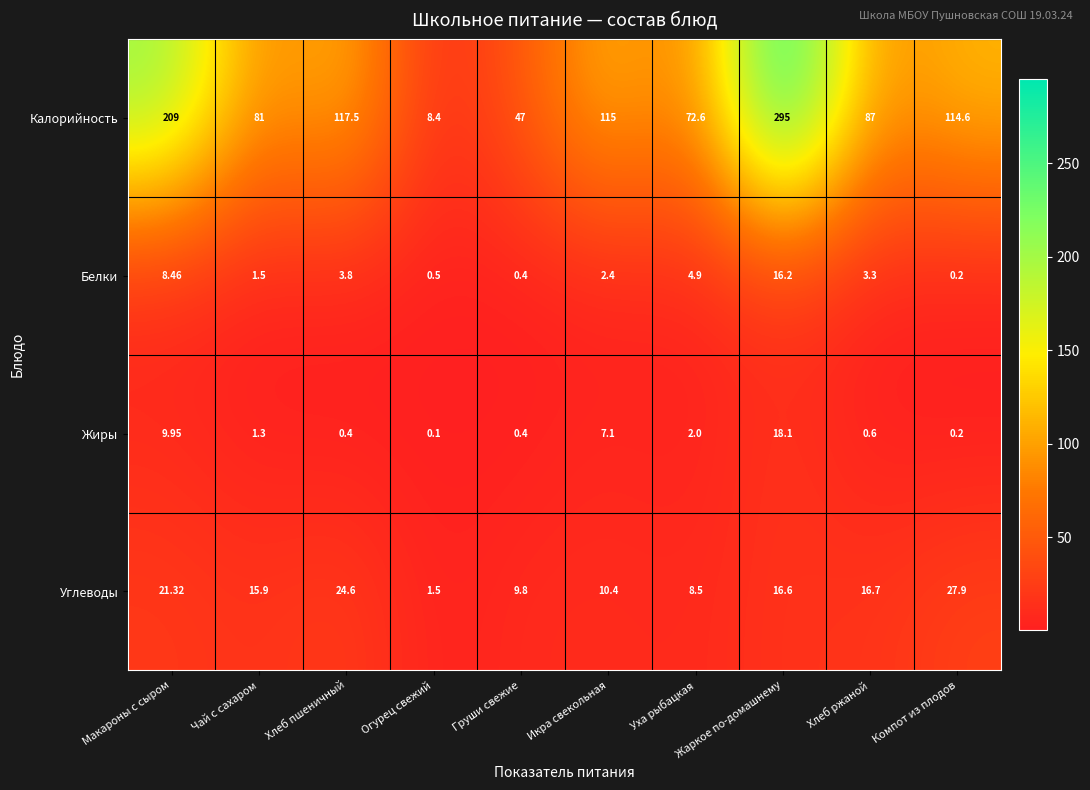

At which label does Жиры first exceed 1?

Макароны с сыром